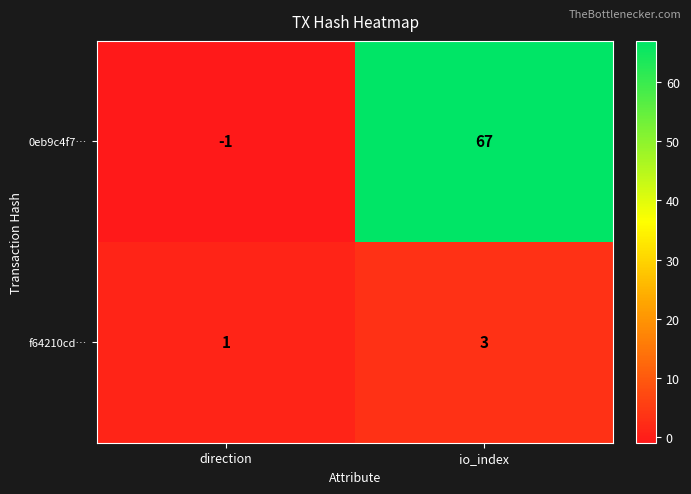

True or false: 0eb9c4f7… has a value of -1 at direction.

True